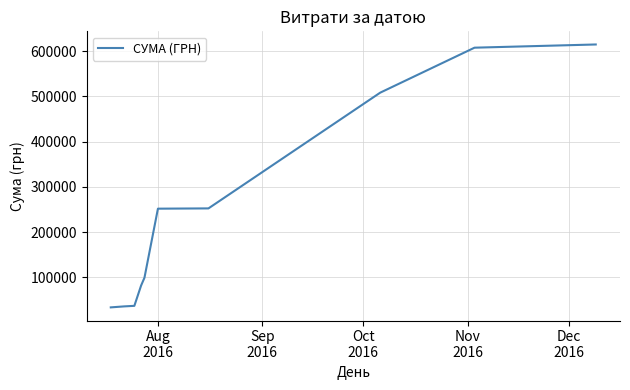

What is the greatest value displayed?

614509.2